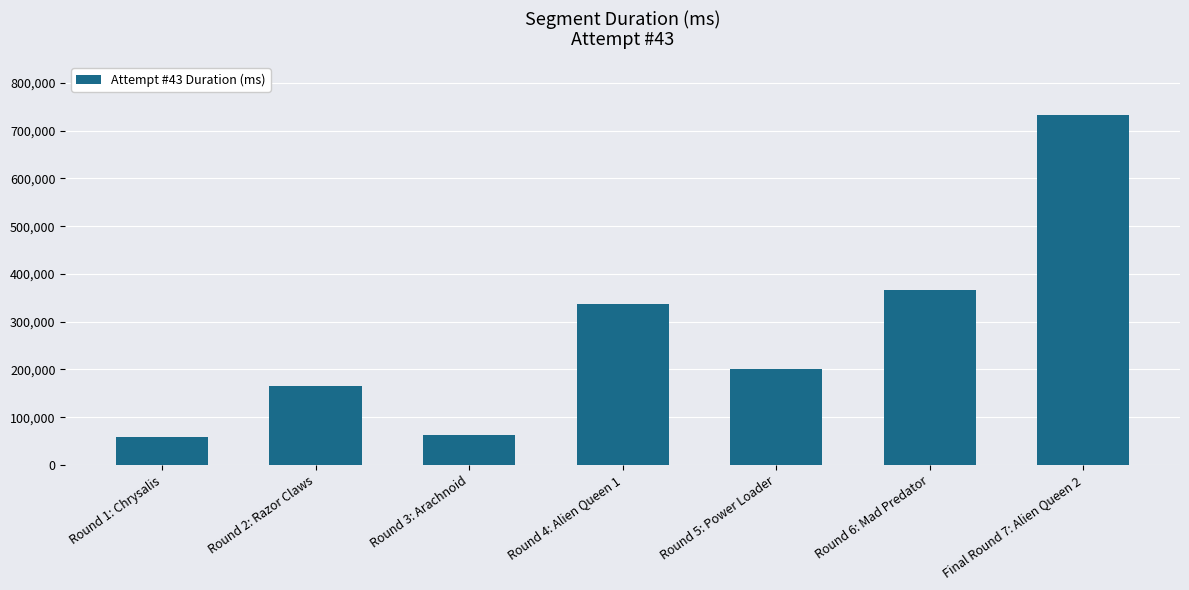

What is the sum of all values?

1924886